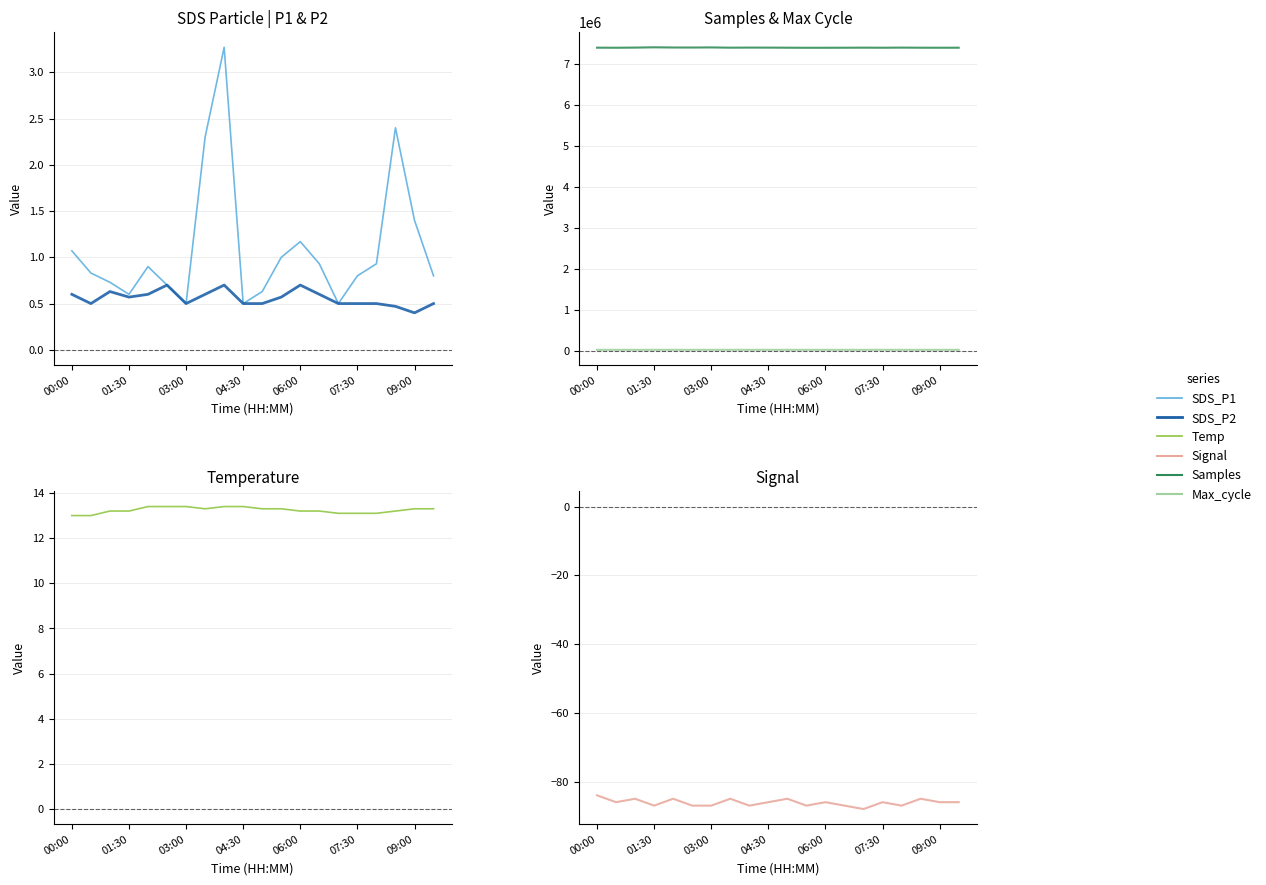

The value of Samples at 07:30 is 1580773.9. True or false?

False